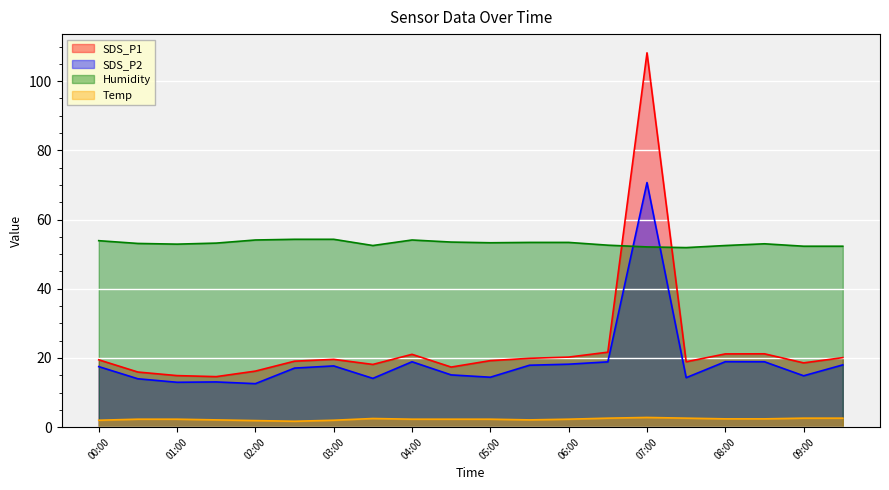

What is the difference between the highest and lowest values at 05:00?

51.0